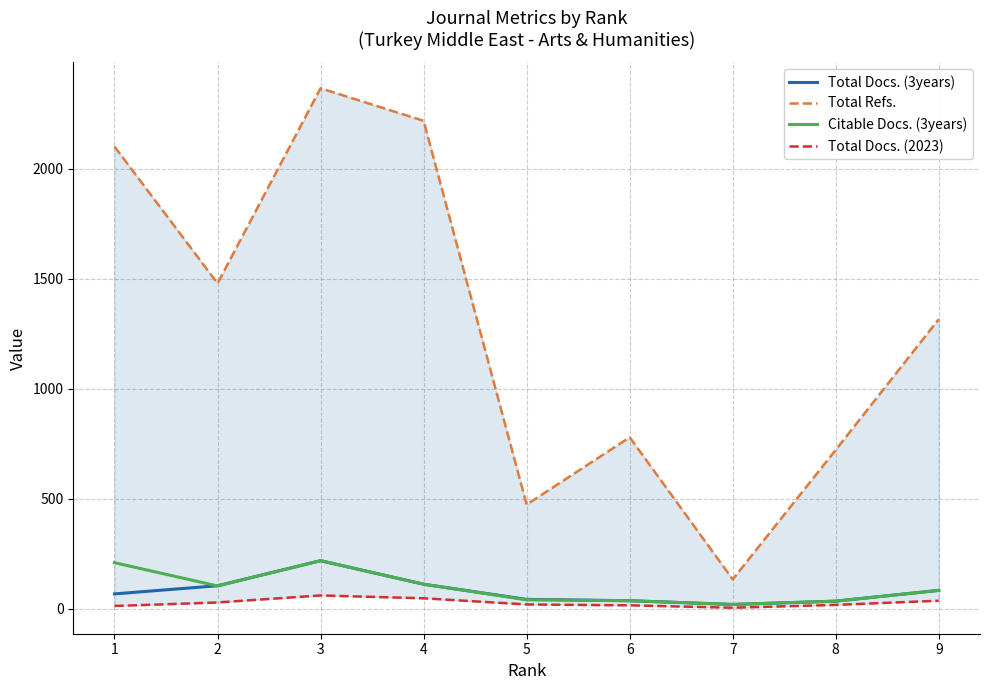

List the labels in order of Citable Docs. (3years) value, smallest first.

7, 8, 6, 5, 9, 2, 4, 1, 3